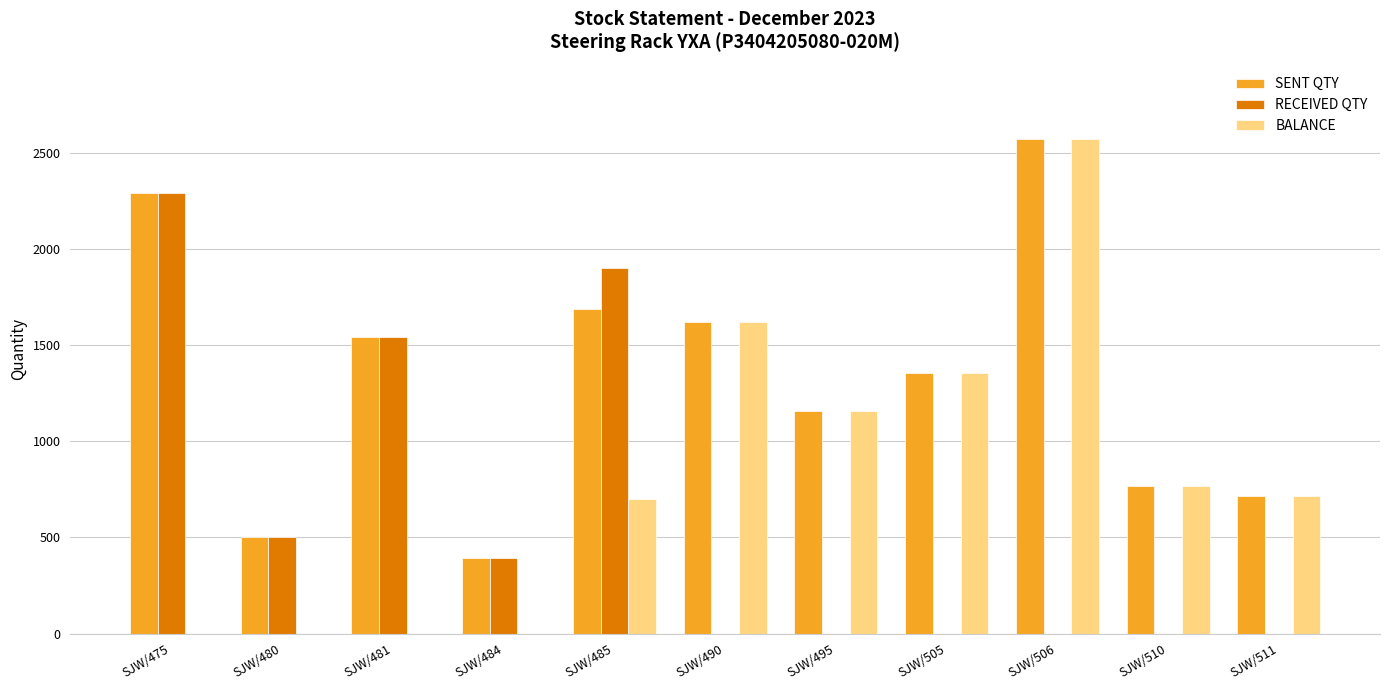

Which series has the largest total across all categories?

SENT QTY